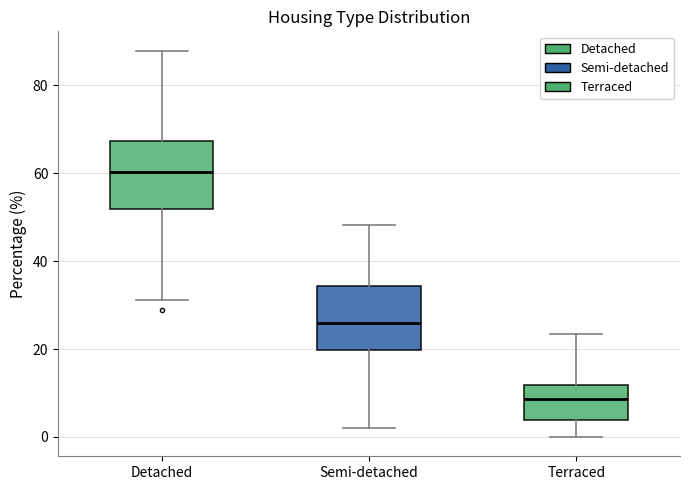

Which box has the lowest median line?

Terraced